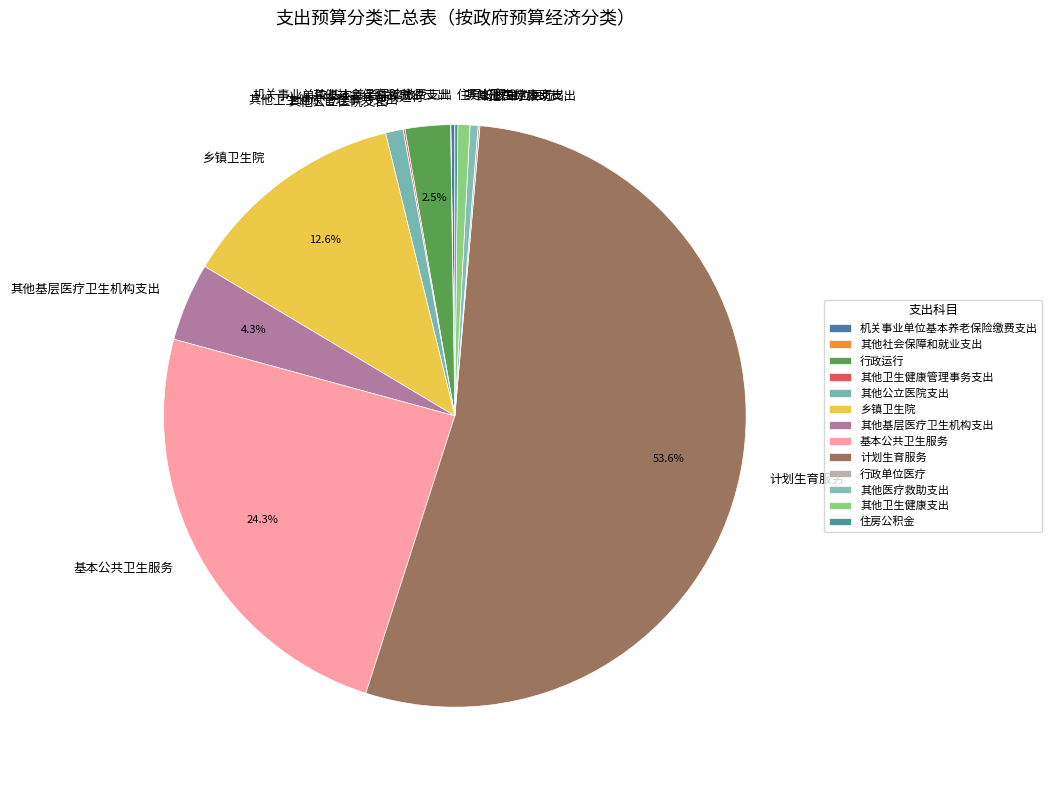

Which slice represents more than half of the pie?

计划生育服务